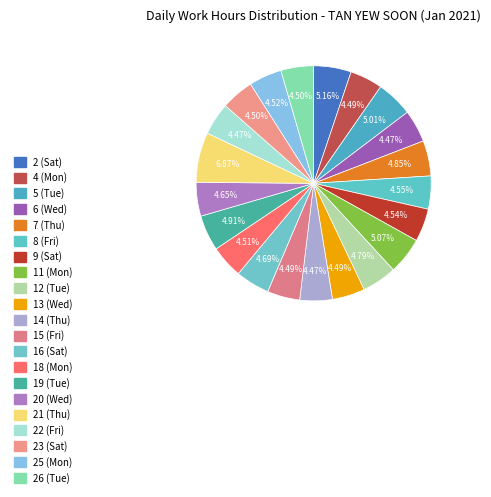

What percentage is the 12 (Tue) slice, to the nearest percent?

5%